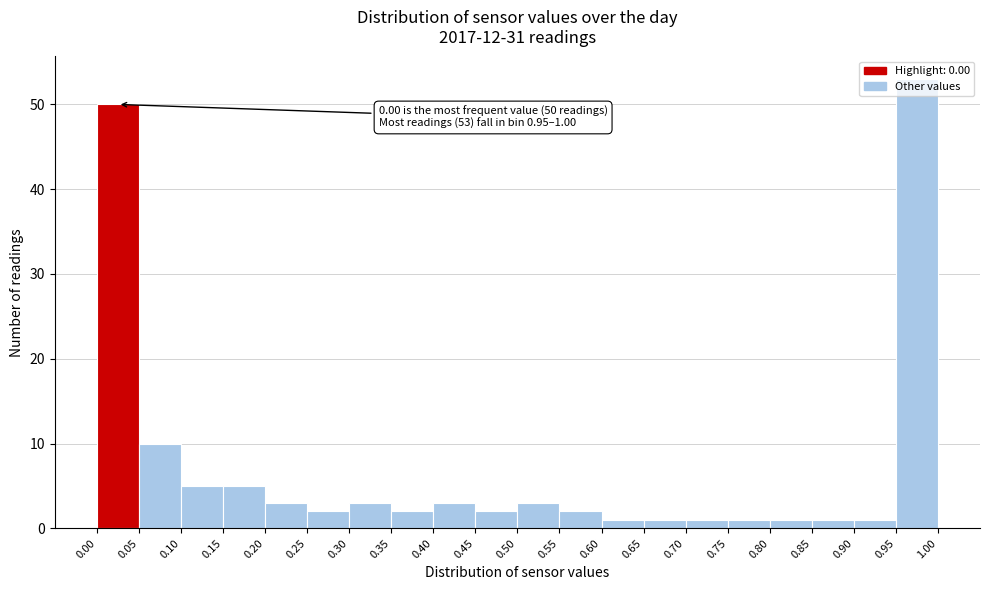

Which range on the x-axis has the tallest bar?

0.95 to 1.00